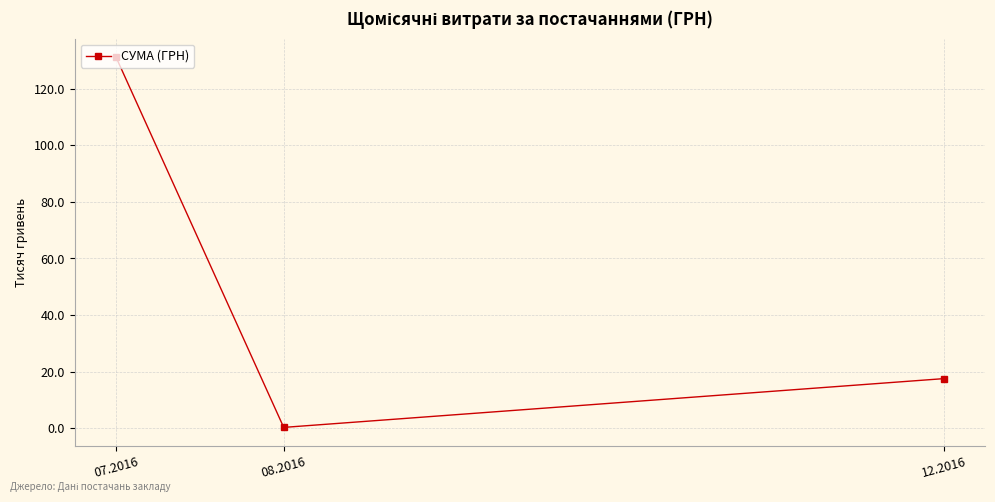

How many lines are shown in the chart?

1